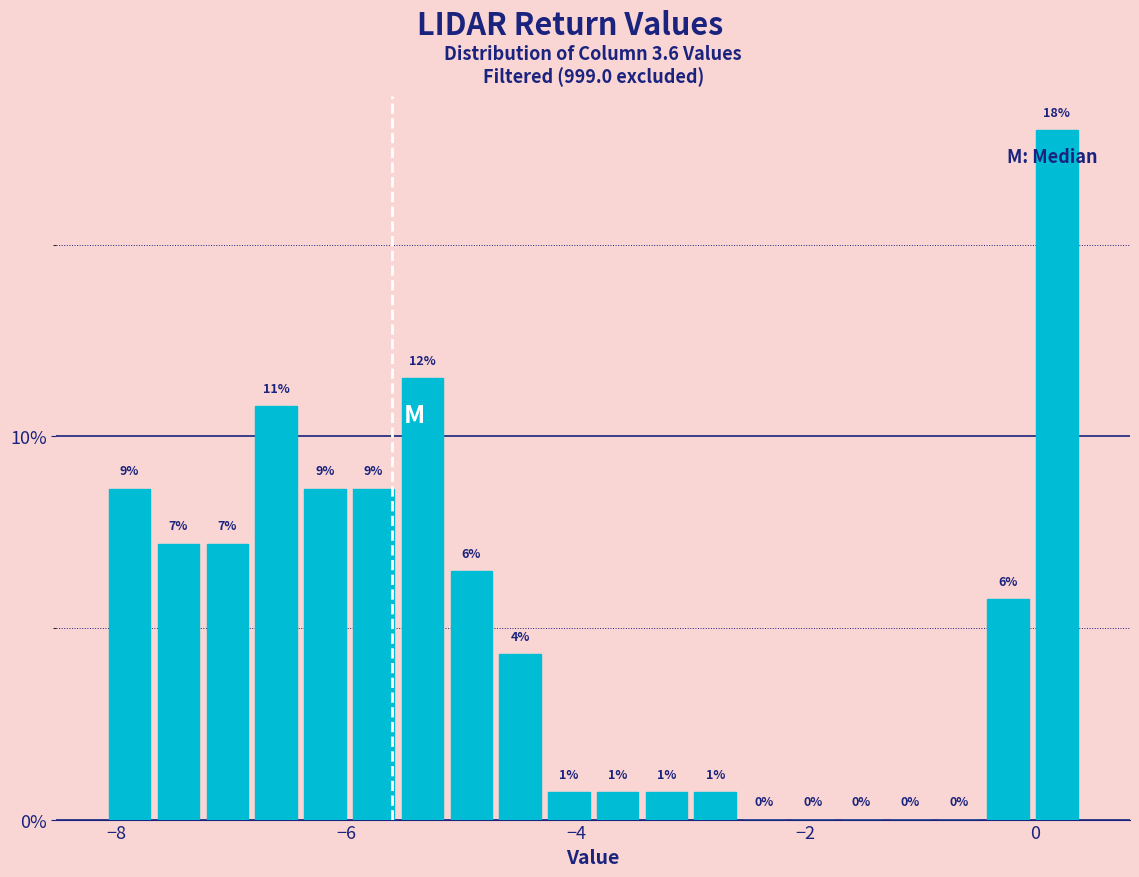

Read against the x-axis, roughly where is the centre of the tallest bar?

0.2